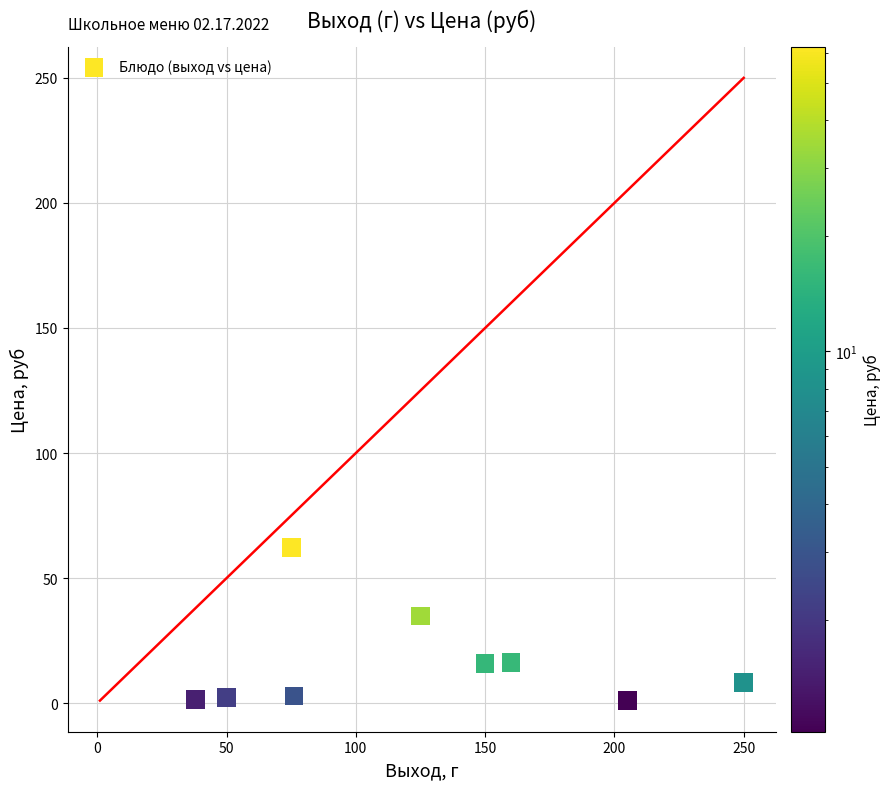

What Y value in the scatter plot is closest to 31?

34.9